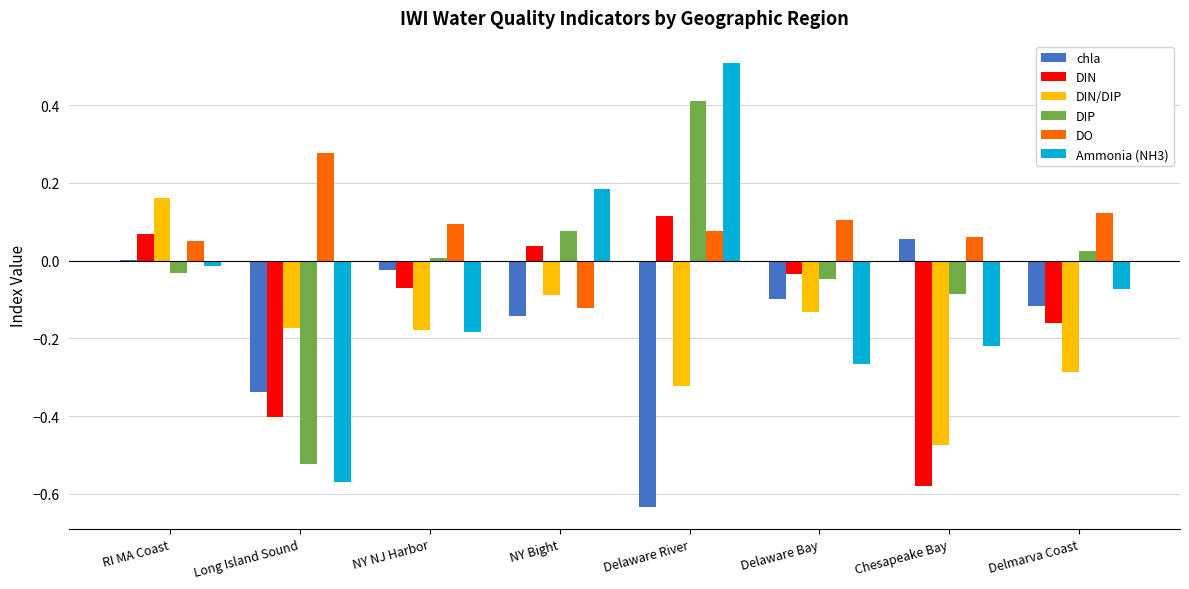

What are all the series names shown in the legend?

chla, DIN, DIN/DIP, DIP, DO, Ammonia (NH3)